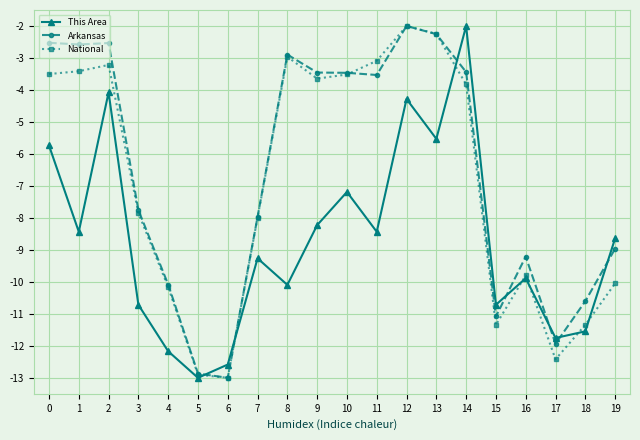

What is the minimum value for National?

-13.0